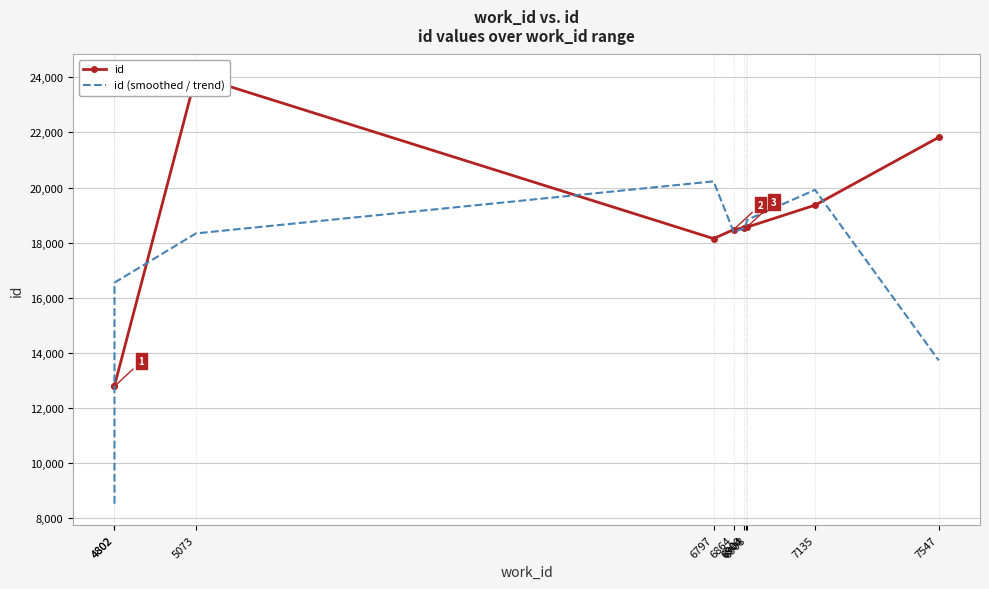

Is it true that id (smoothed / trend) equals 20224.0 at 6797?

True